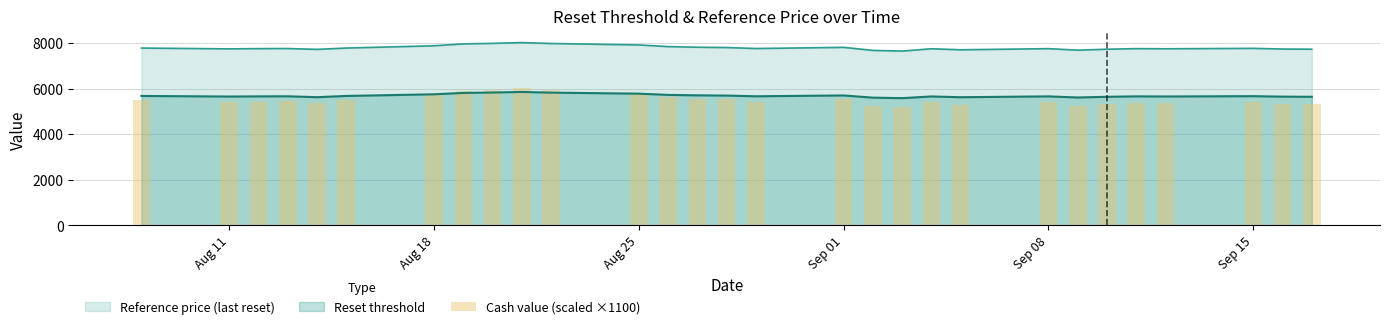

True or false: Reset threshold and Reference price (last reset) cross at least once.

False